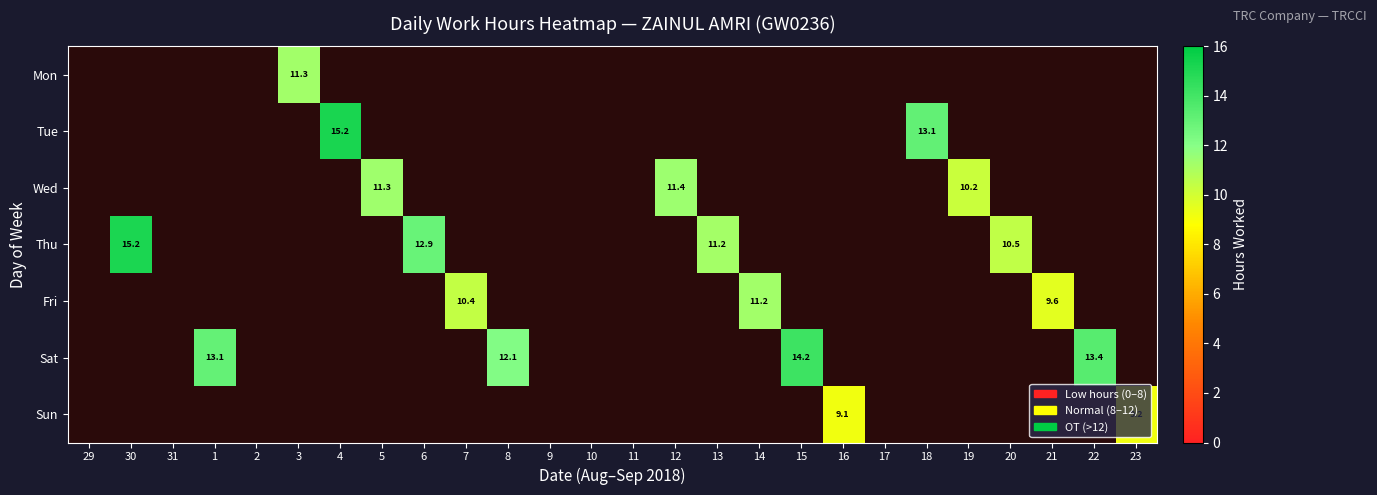

Is it true that Wed equals 17.4 at 19?

False